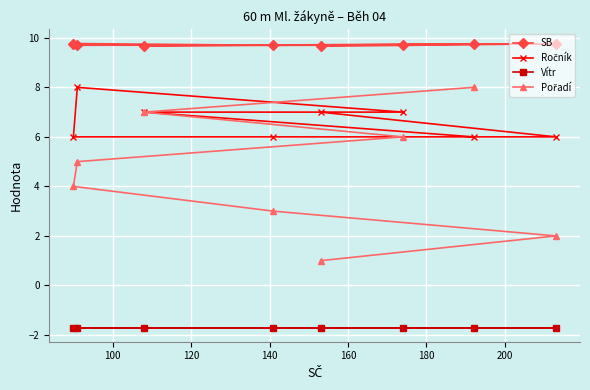

At how many categories does at least one series exceed 5?

8